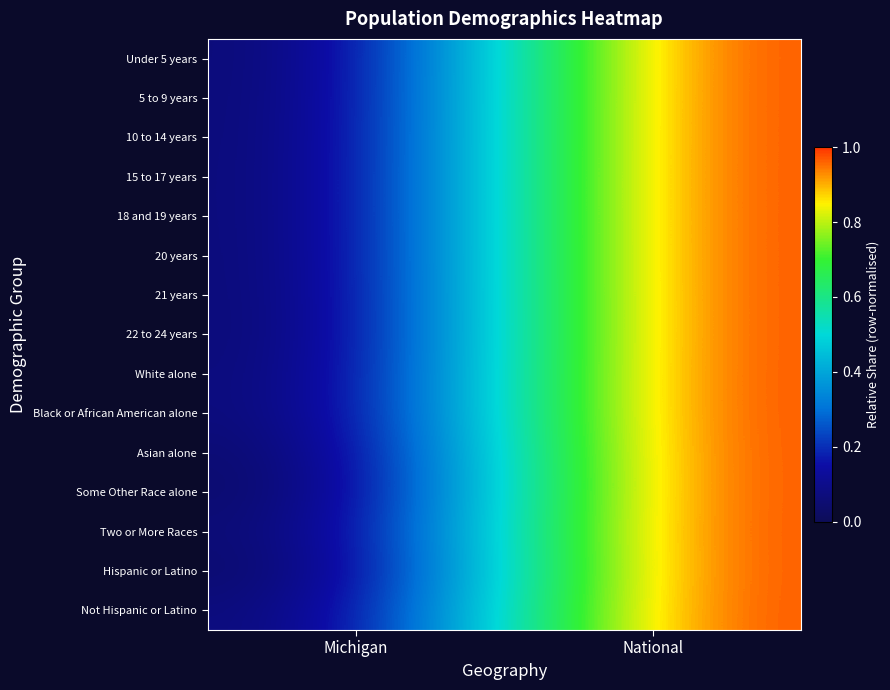

At which category is the sum across all series the highest?

National